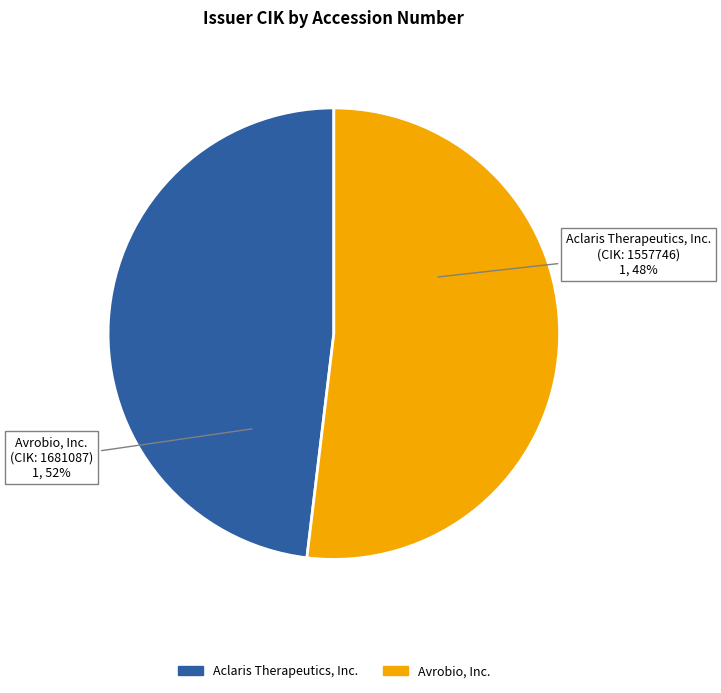

Is there any slice that represents more than half of the pie?

Yes